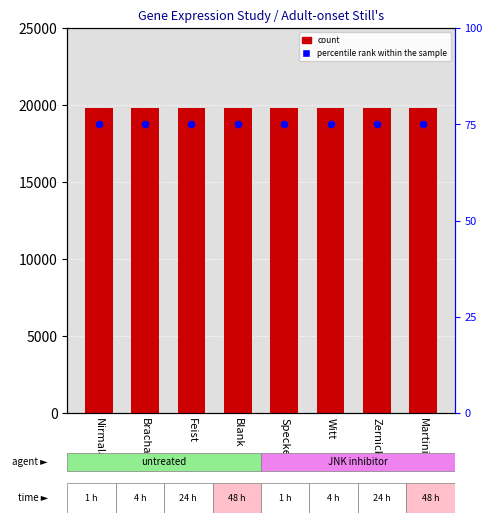

What is the total value across all series at Nirmala?

19898